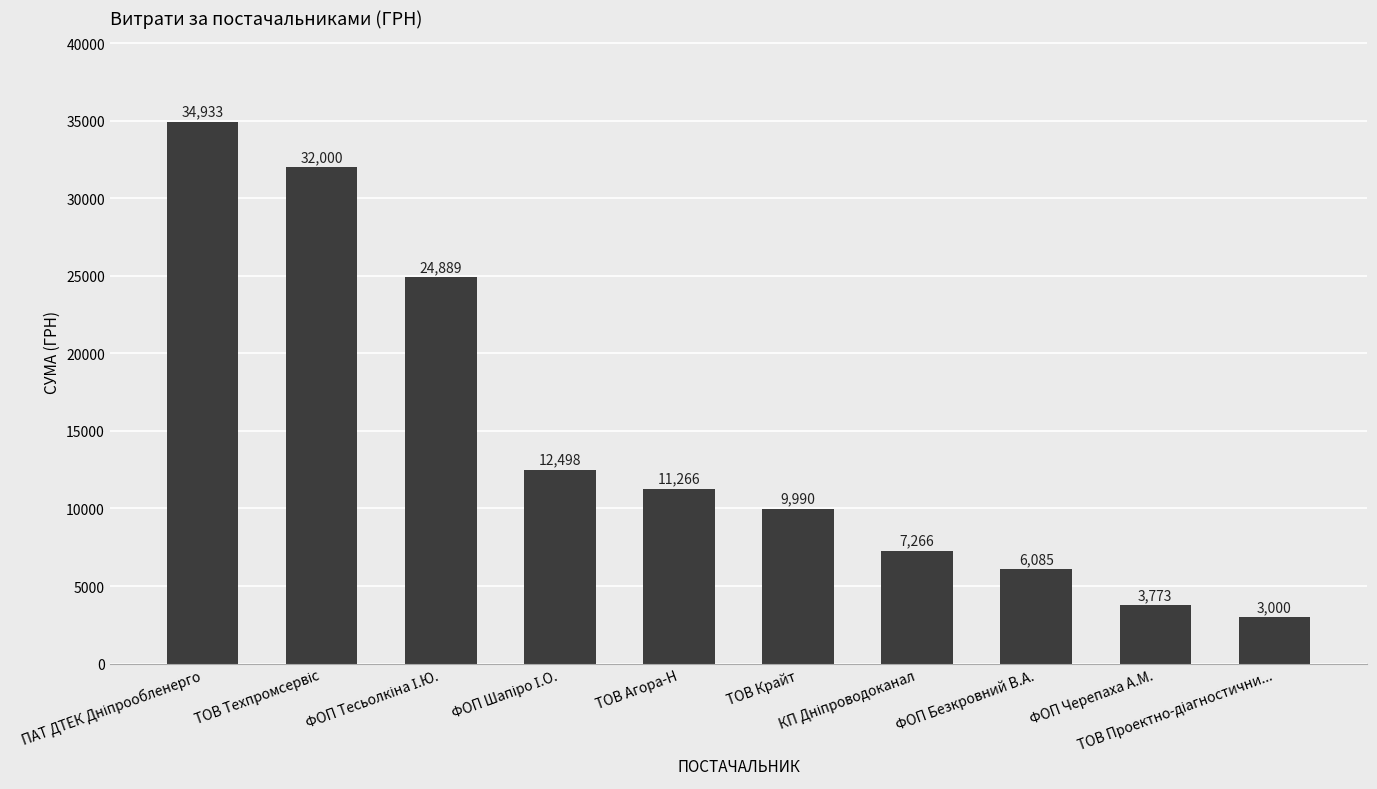

What is the value of the 7th bar from the left?

7266.0